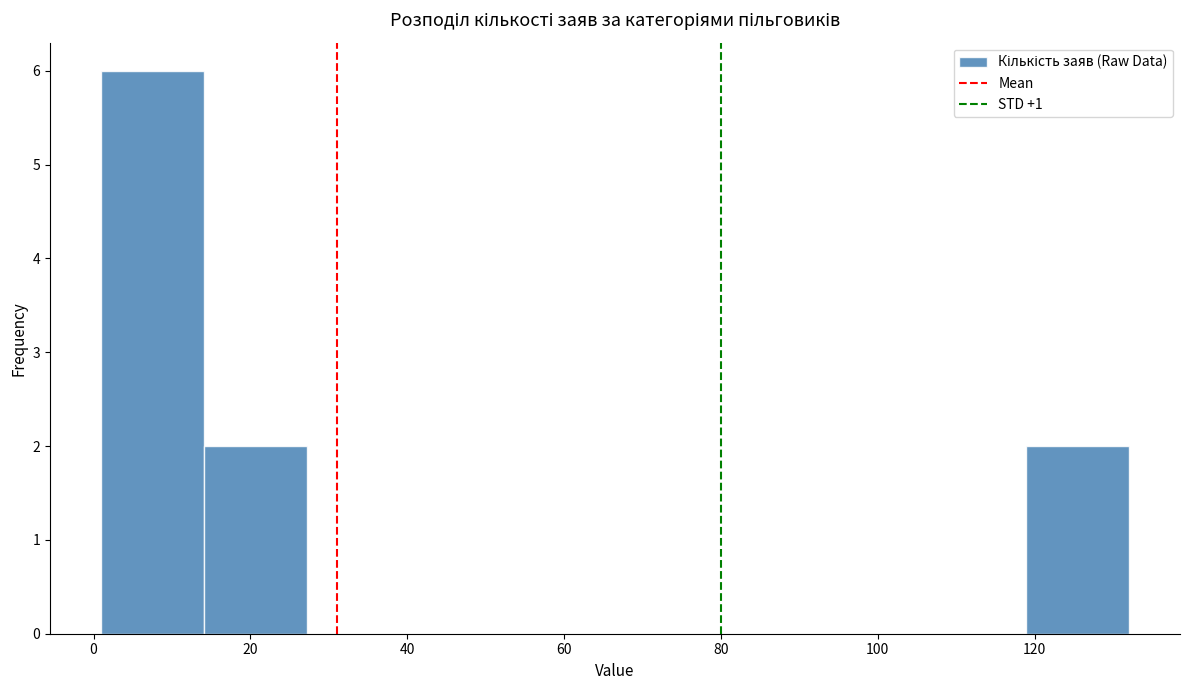

How tall is the bar that spans 118 to 132 on the x-axis? Neither the bar edges nor the heights are printed on the chart, so give them approximately, as read against the axes.

2